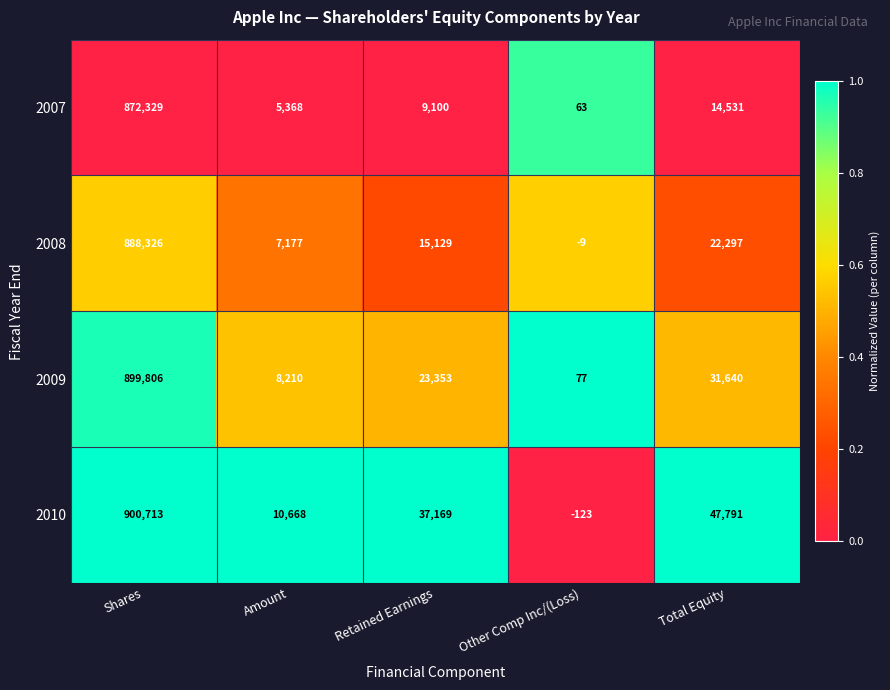

How many data points does each series have?

5